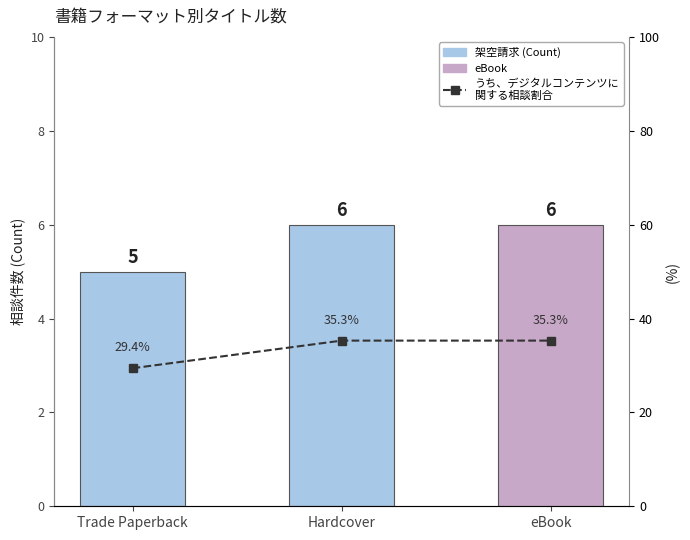

Count the number of data series in this chart.

2